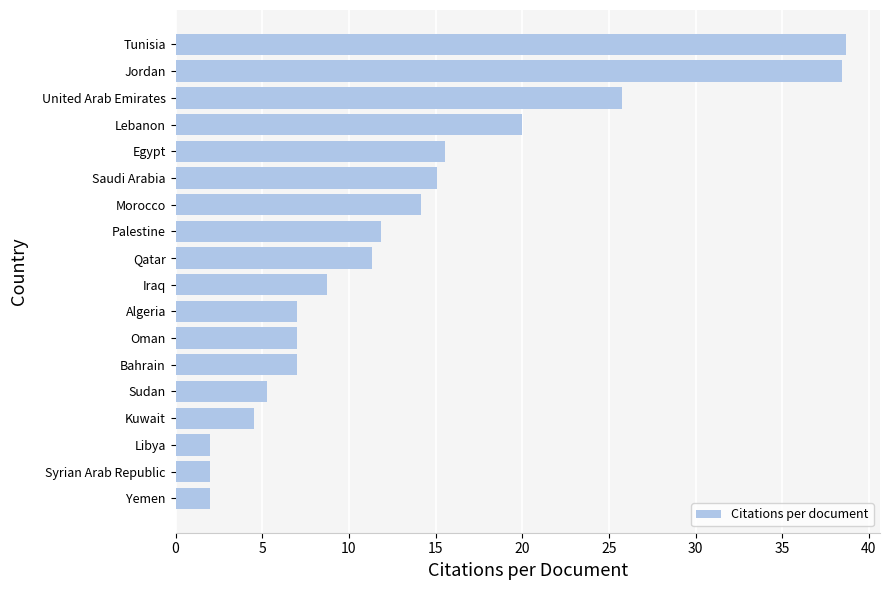

What is the sum of the values at Egypt and Kuwait?

20.1